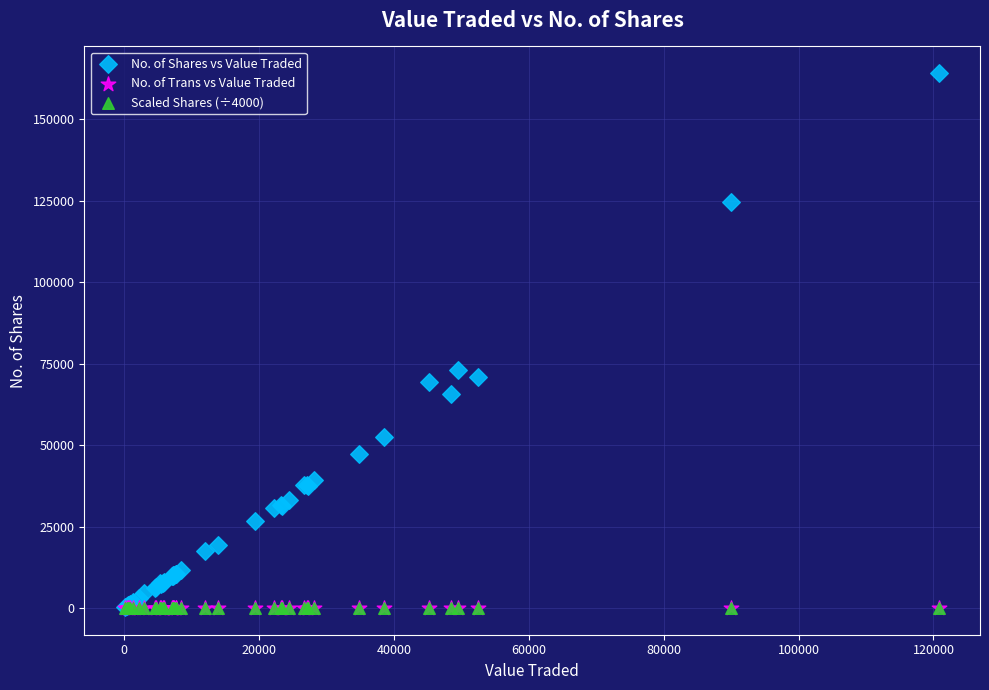

Which series reaches the maximum Y coordinate?

No. of Shares vs Value Traded